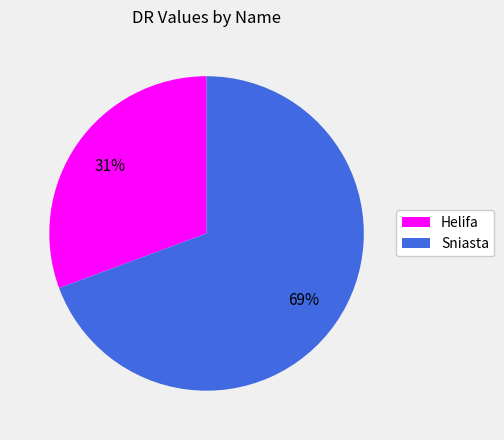

The Sniasta slice represents 81% of the pie. True or false?

False